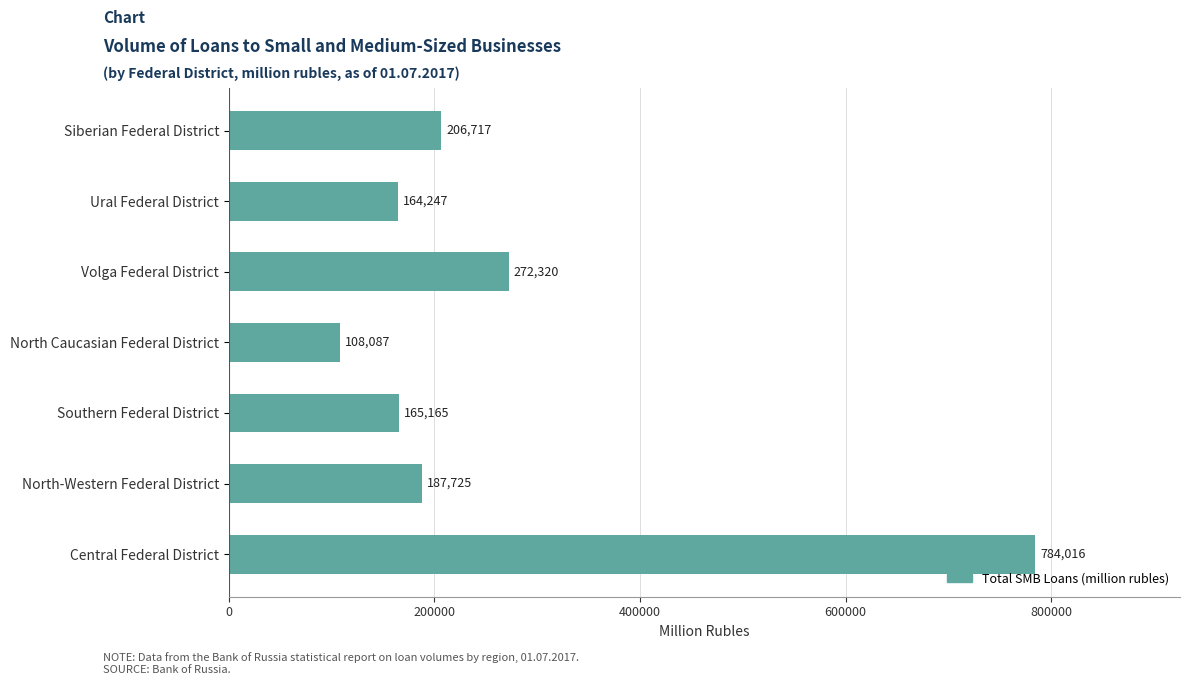

Read the value at Southern Federal District.

165165